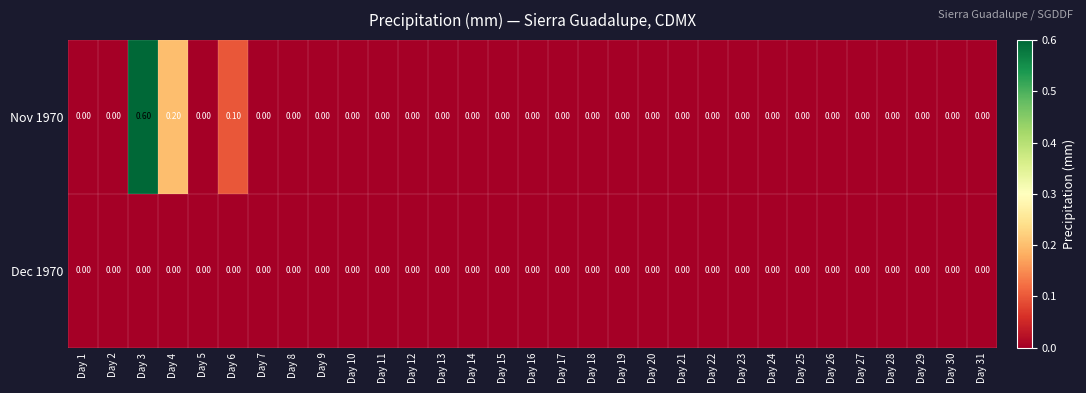

Which series has the largest total across all categories?

Nov 1970